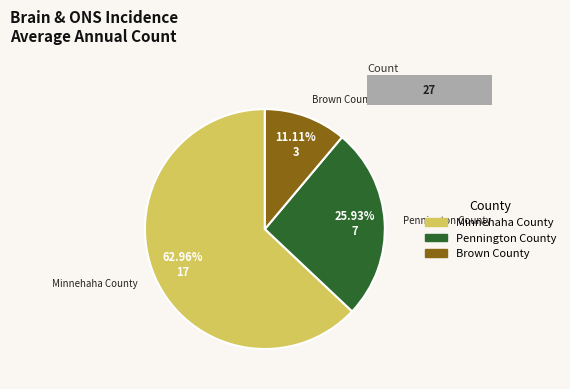

What percentage is the Pennington County slice, to the nearest percent?

26%